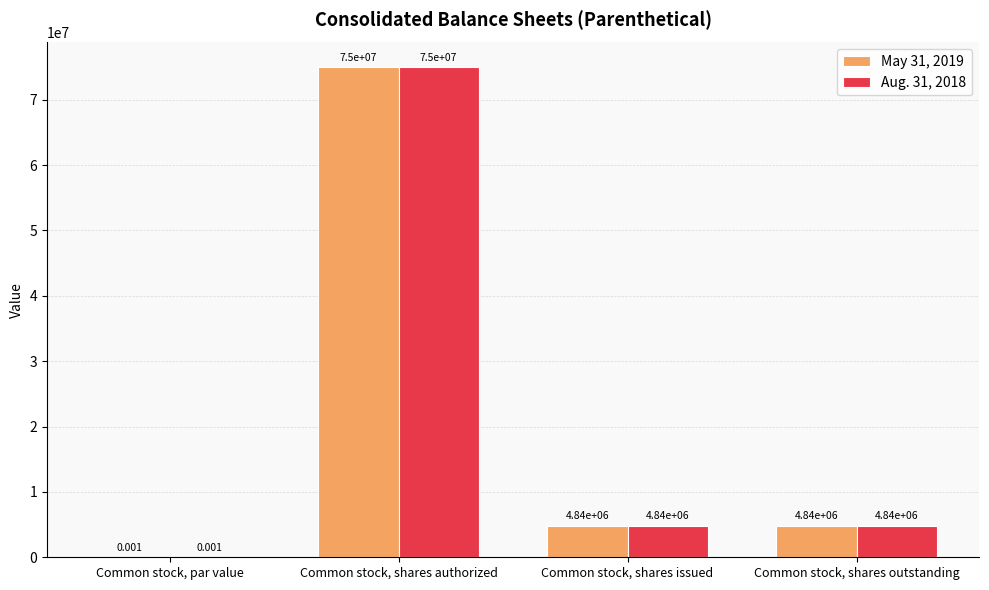

What is the sum of the May 31, 2019 values at Common stock, par value and Common stock, shares authorized?

75000000.0